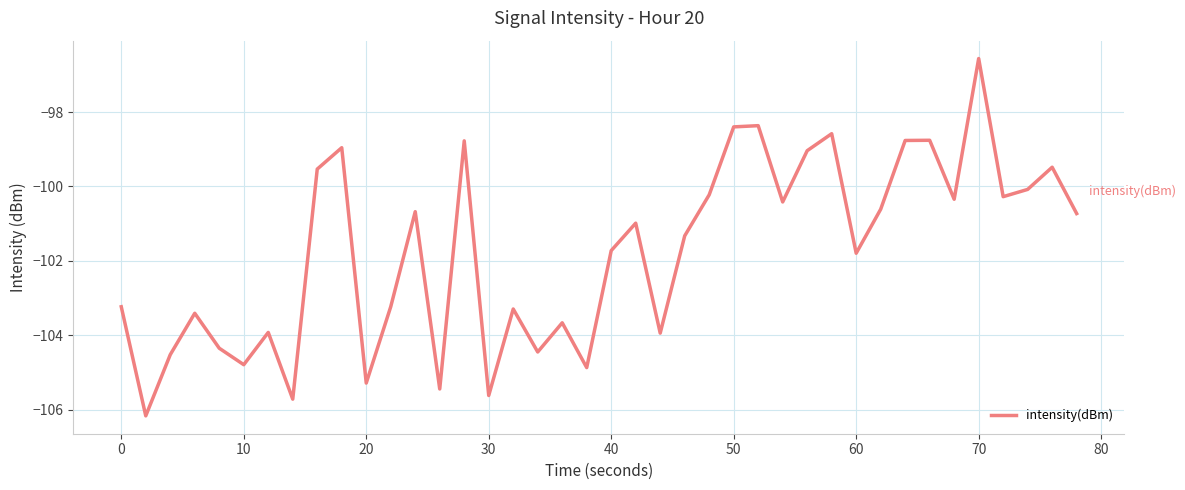

What is the difference between the maximum and minimum values?

9.6